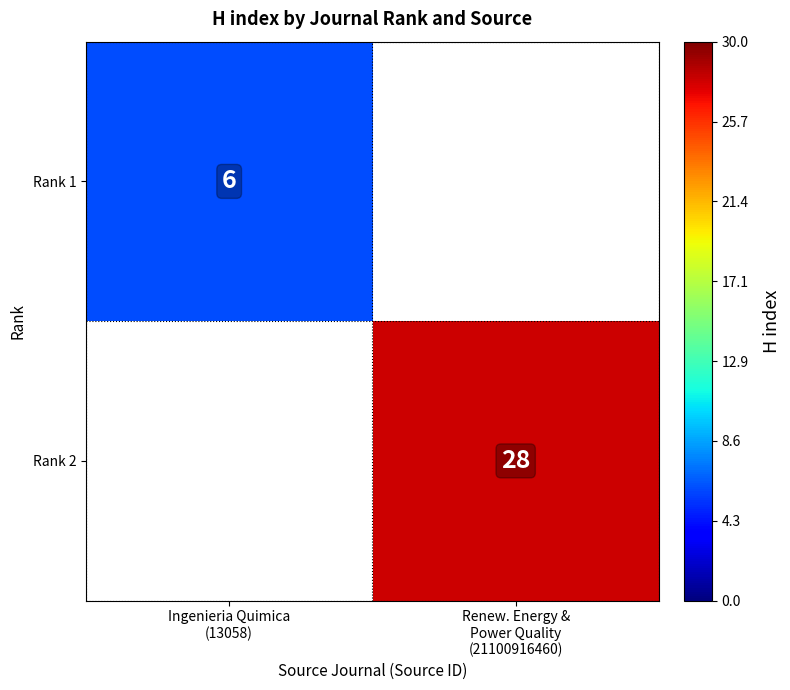

Count the number of categories in the chart.

2